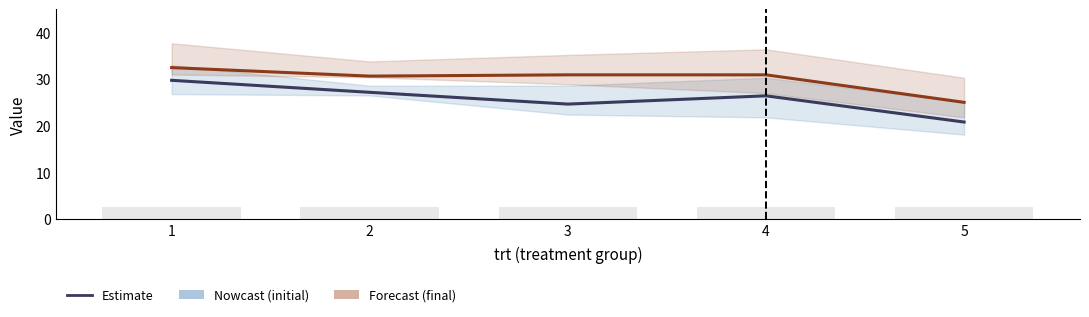

Reading left to right, transcribe all the data shown in this chart.

initial: 29.8	27.2	24.6	26.4	20.8
final: 32.5	30.6	30.9	30.9	25.0
rep: 2.5	2.5	2.5	2.5	2.5